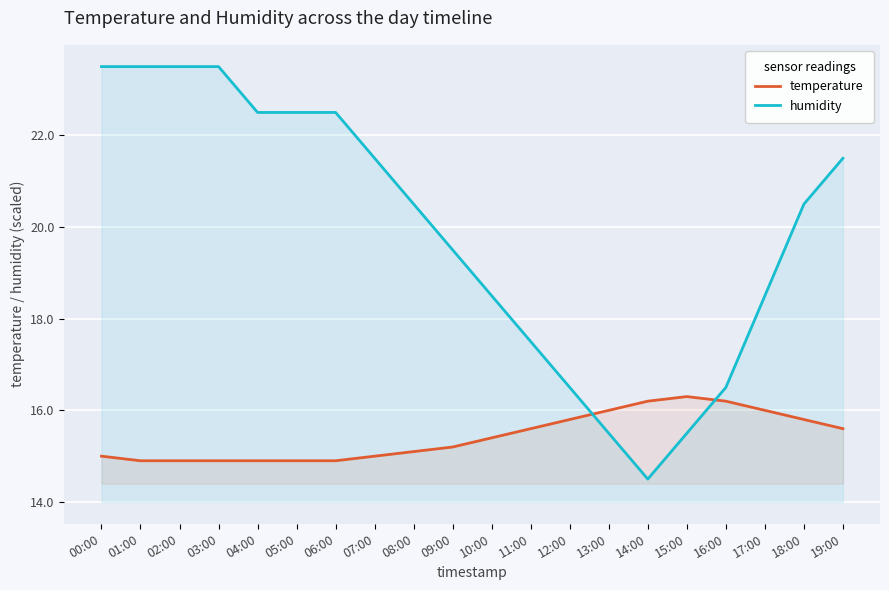

Which series has the largest range (max minus min)?

humidity